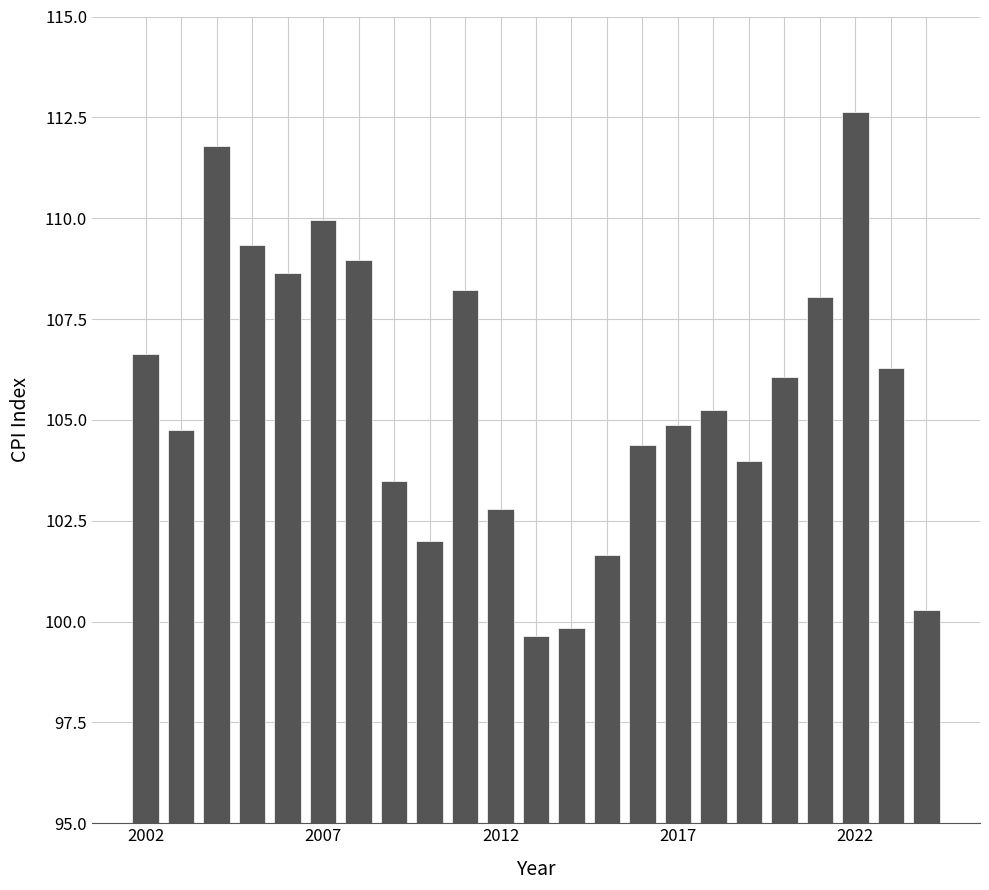

What is the value of the 15th bar from the left?

104.4